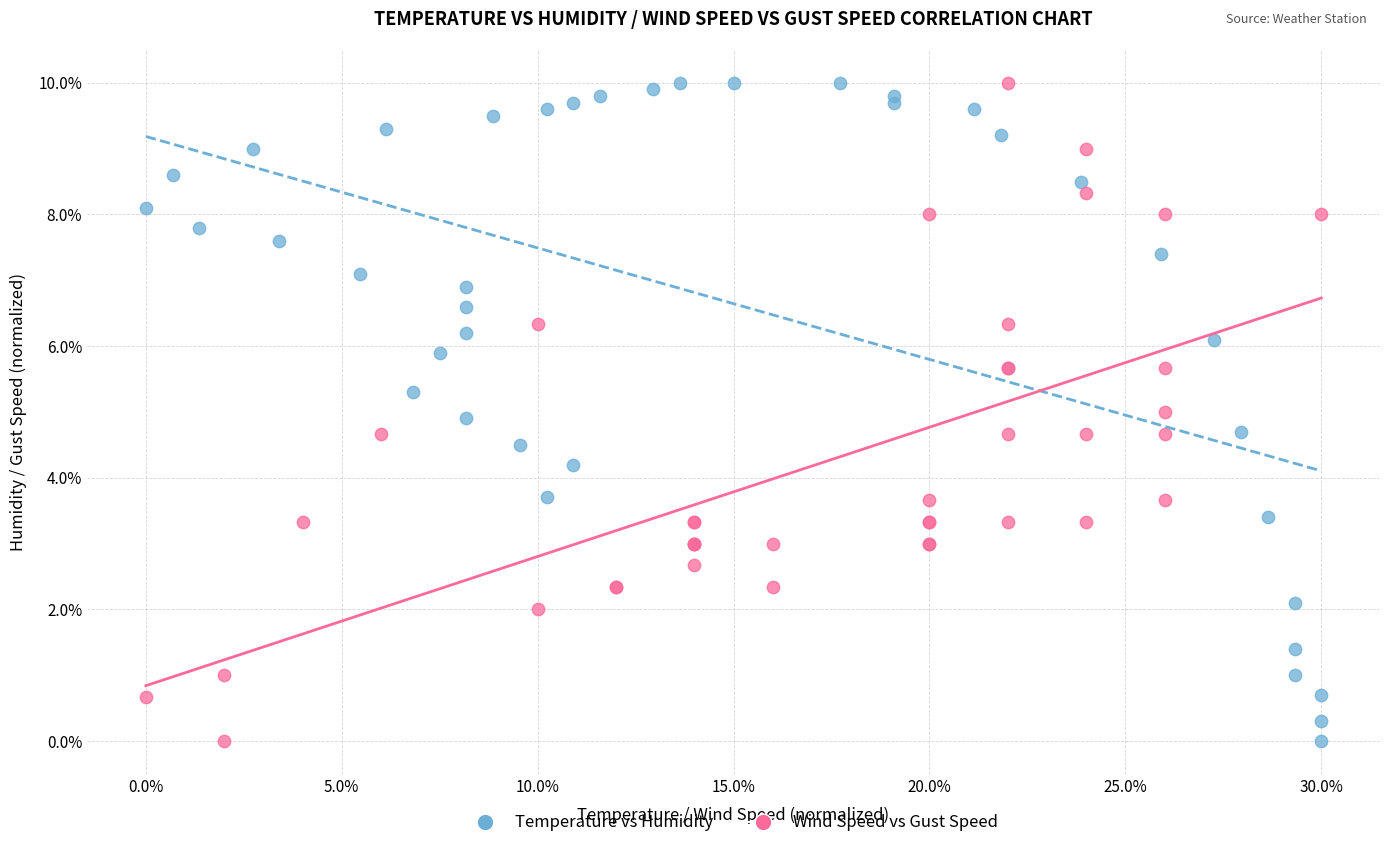

What are all the series names shown in the legend?

Temperature vs Humidity, Wind Speed vs Gust Speed